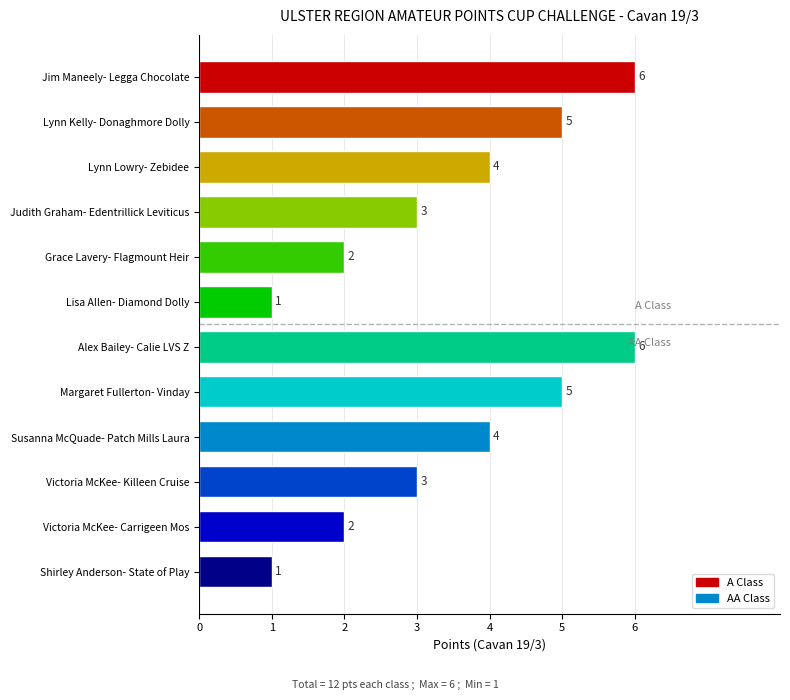

What is the sum of the values at Lynn Kelly- Donaghmore Dolly and Victoria McKee- Killeen Cruise?

8